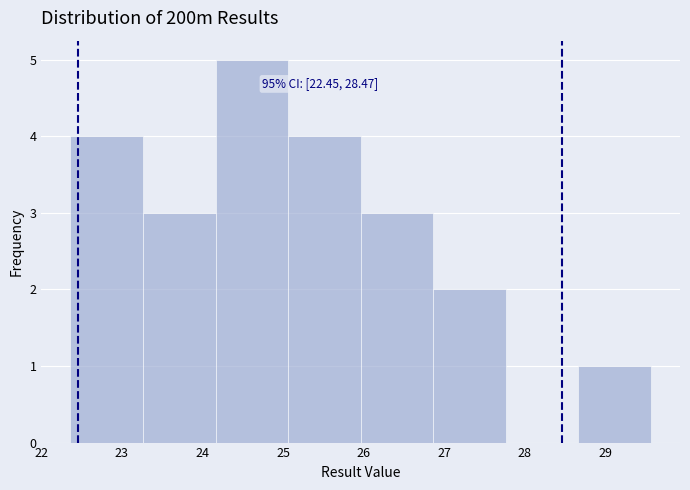

Which range on the x-axis has the tallest bar?

24.2 to 25.1